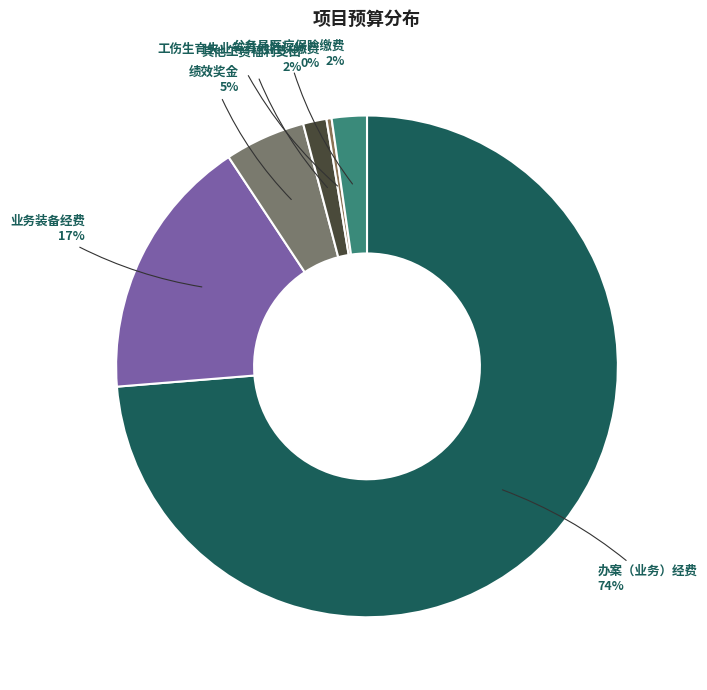

True or false: 业务装备经费 accounts for 17% of the total.

True